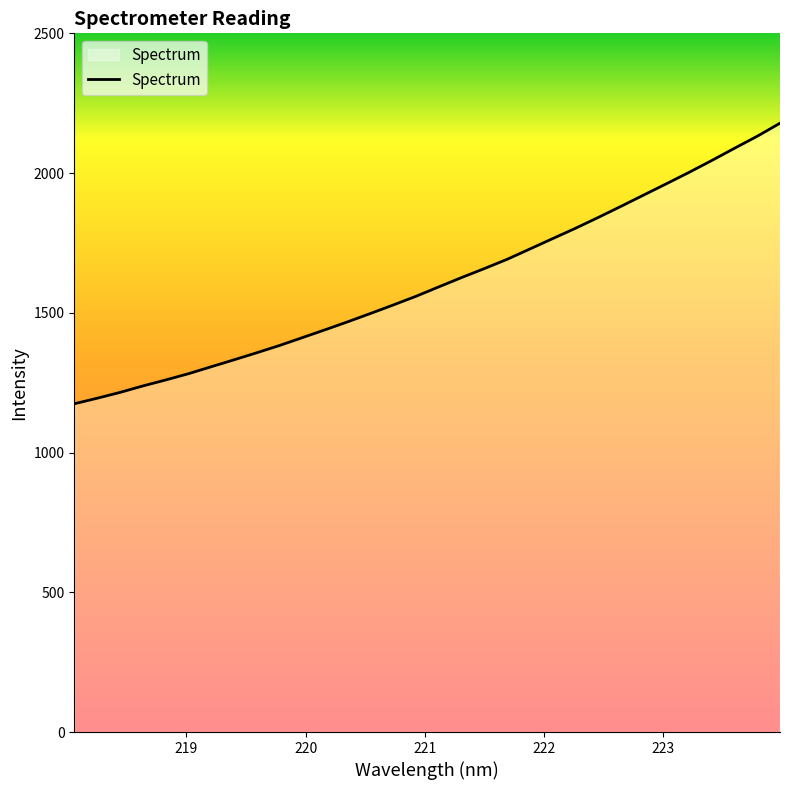

What is the minimum value shown in the chart?

1174.5